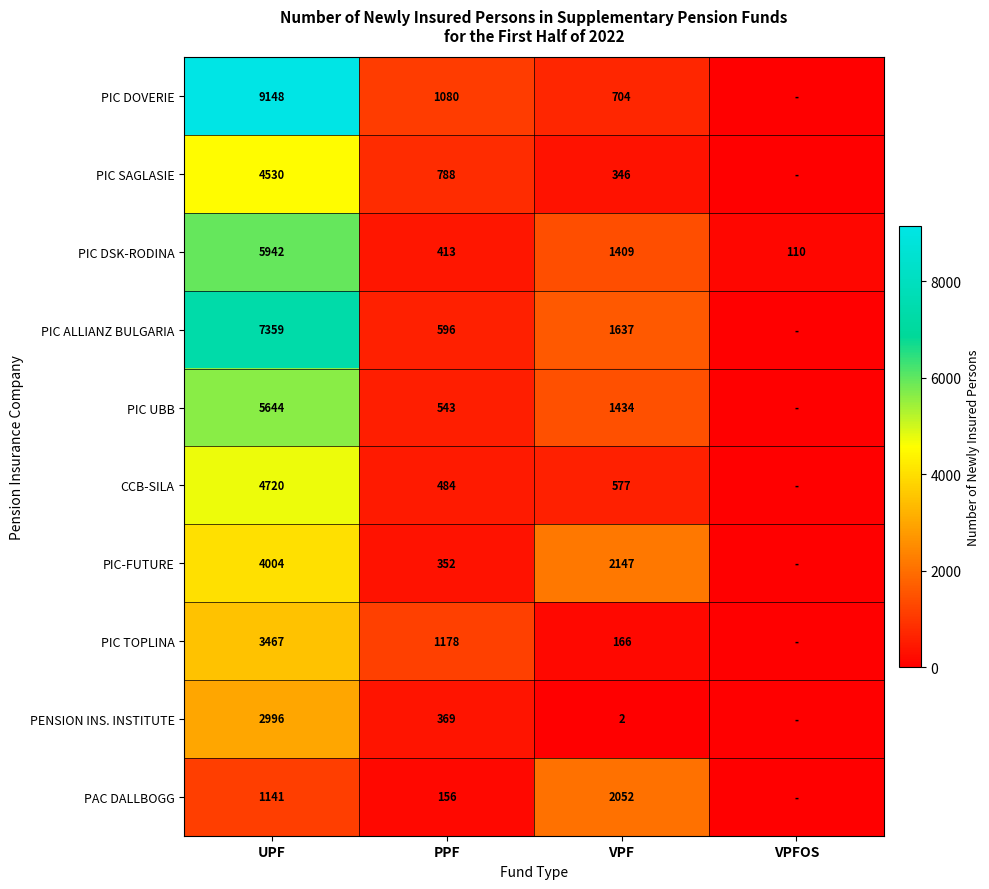

The value of PIC UBB at VPF is 1434. True or false?

True